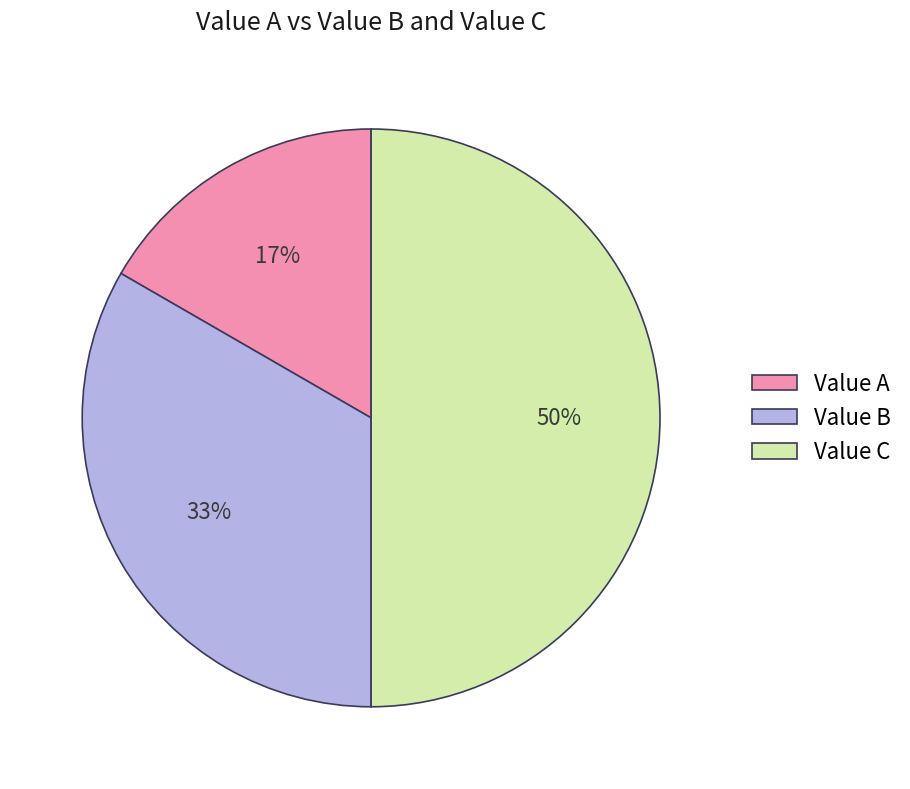

Rank the categories by value from lowest to highest.

Value A, Value B, Value C